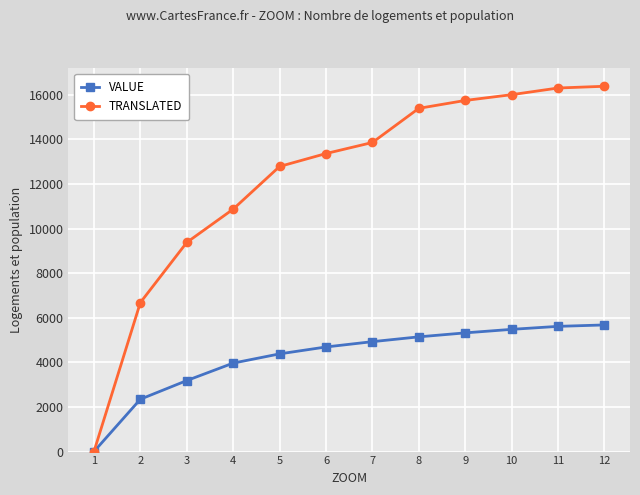

At 6, list the series in order from smallest to largest.

VALUE, TRANSLATED